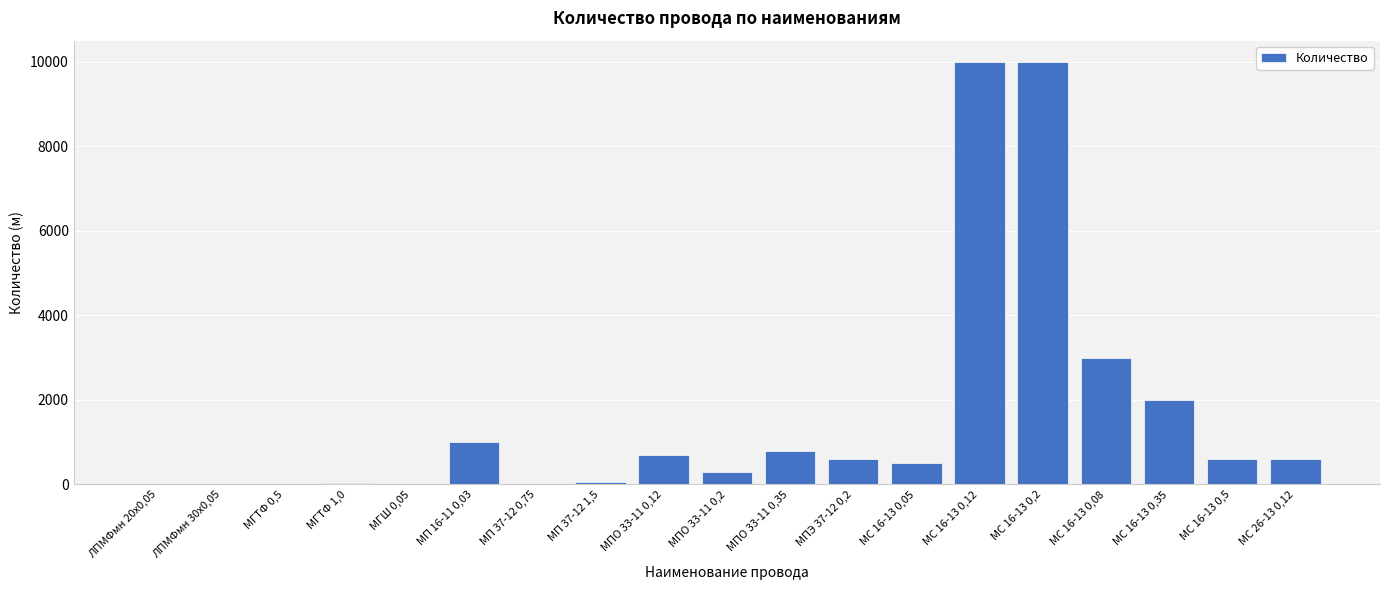

What is the maximum value shown in the chart?

10000